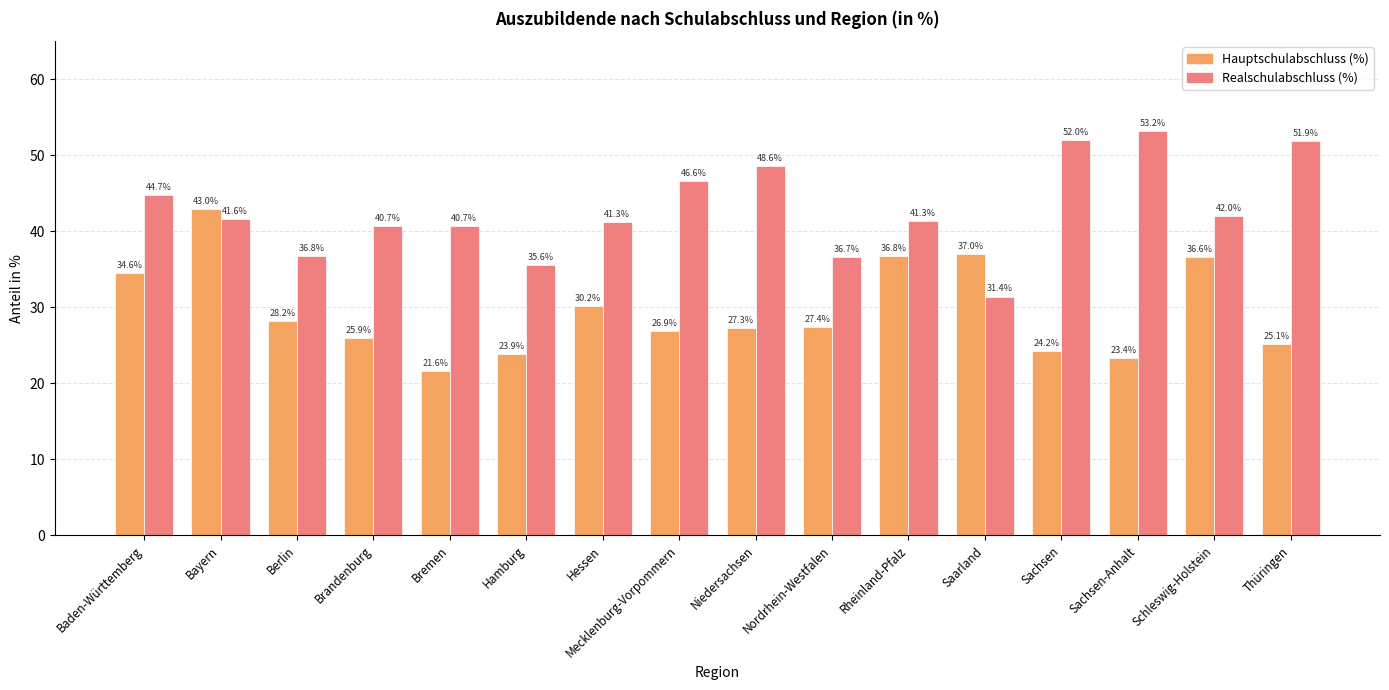

List the series in order of their overall mean, highest first.

Realschulabschluss (%), Hauptschulabschluss (%)